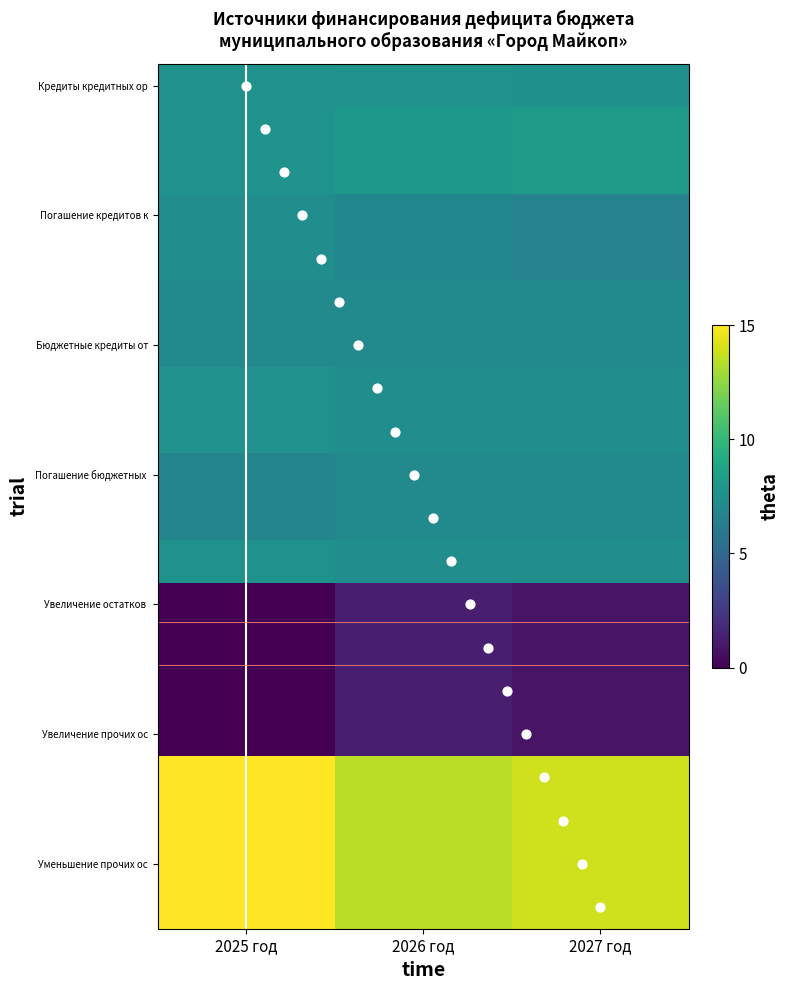

Reading left to right, list all the values displayed in this chart.

Кредиты кредитных организаций: 7.7	7.6	7.5
Привлечение кредитов: 7.7	8.0	8.2
Привлечение городскими округами кредитов: 7.7	8.0	8.2
Погашение кредитов кредитных организаций: 7.3	7.0	6.7
Погашение городскими округами кредитов: 7.3	7.0	6.7
Бюджетные кредиты от других бюджетов (01 03 00): 7.6	7.3	7.3
Бюджетные кредиты от других бюджетов (01 03 01): 7.6	7.3	7.3
Получение кредитов от других бюджетов (00): 7.1	7.2	7.2
Получение кредитов от других бюджетов (04): 7.1	7.2	7.2
Погашение бюджетных кредитов (00): 7.7	7.3	7.3
Погашение бюджетами городских округов (04): 6.9	7.2	7.2
Изменение остатков средств: 6.9	7.2	7.2
Увеличение остатков средств бюджетов: 0.0	1.2	0.8
Увеличение прочих остатков (02 00): 0.0	1.2	0.8
Увеличение прочих остатков денежных (00): 0.0	1.2	0.8
Увеличение прочих остатков денежных (04): 0.0	1.2	0.8
Уменьшение остатков средств бюджетов: 15.0	13.4	13.9
Уменьшение прочих остатков (02 00): 15.0	13.4	13.9
Уменьшение прочих остатков денежных (00): 15.0	13.4	13.9
Уменьшение прочих остатков денежных (04): 15.0	13.4	13.9